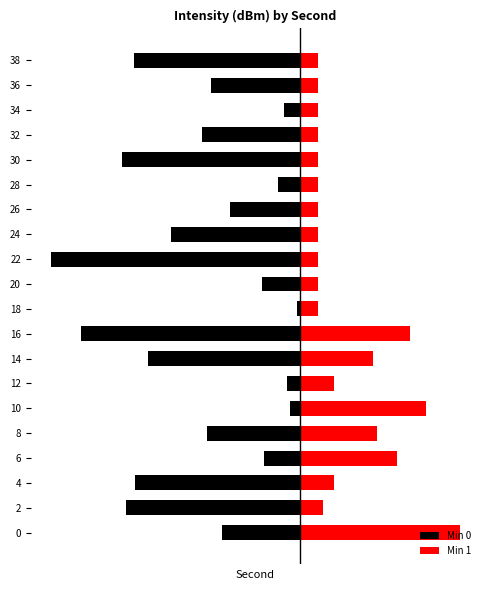

What is the difference between the second highest and second lowest values in the Min 0 series?

8.0